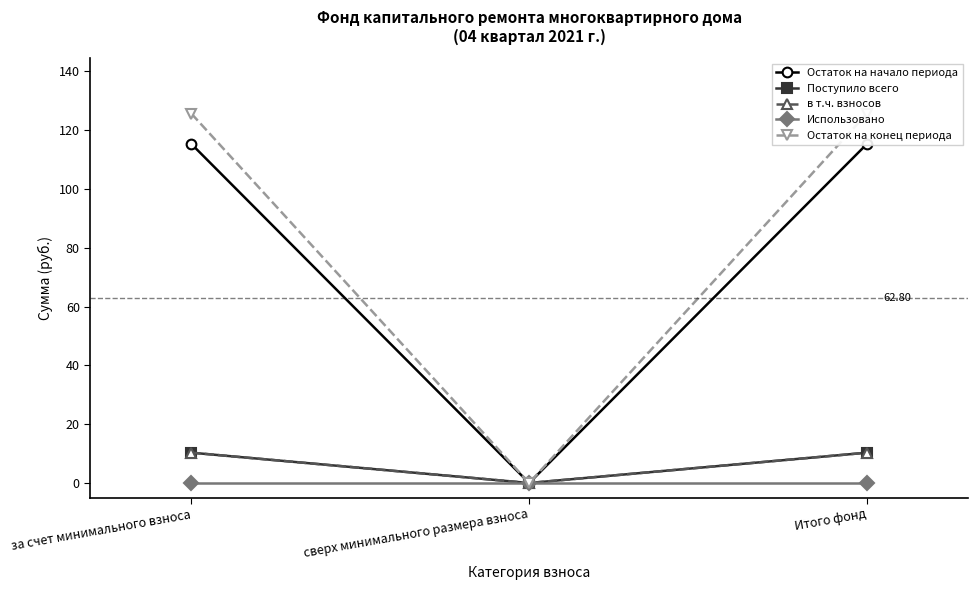

Rank the series at Итого фонд from lowest to highest value.

Использовано, Поступило всего, в т.ч. взносов, Остаток на начало периода, Остаток на конец периода